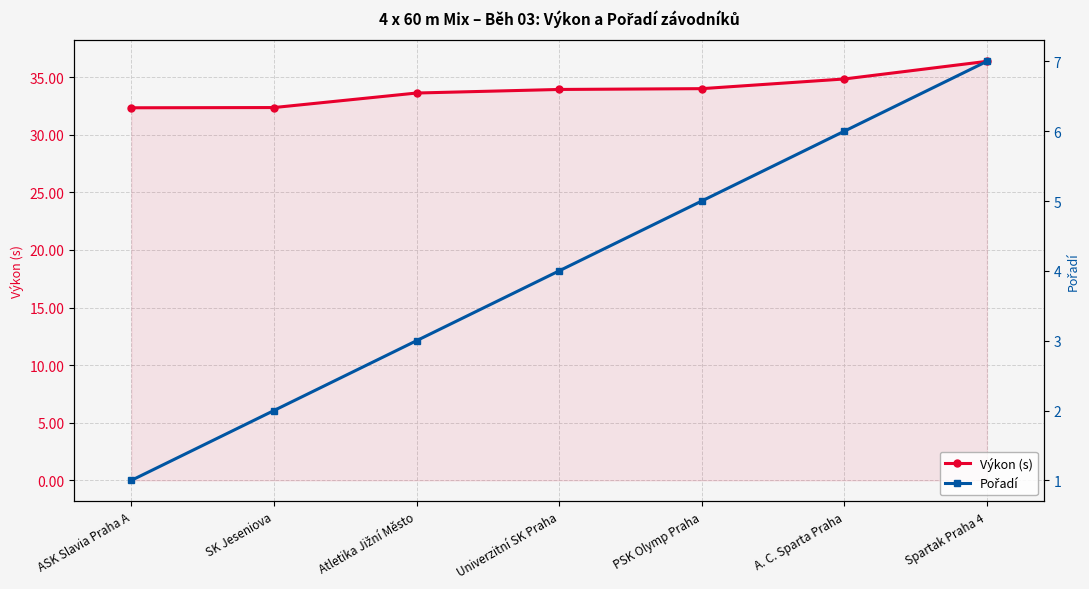

Reading left to right, what are all the values shown in this chart?

Výkon (s): 32.3	32.4	33.6	33.9	34.0	34.8	36.4
Pořadí: 1.0	2.0	3.0	4.0	5.0	6.0	7.0